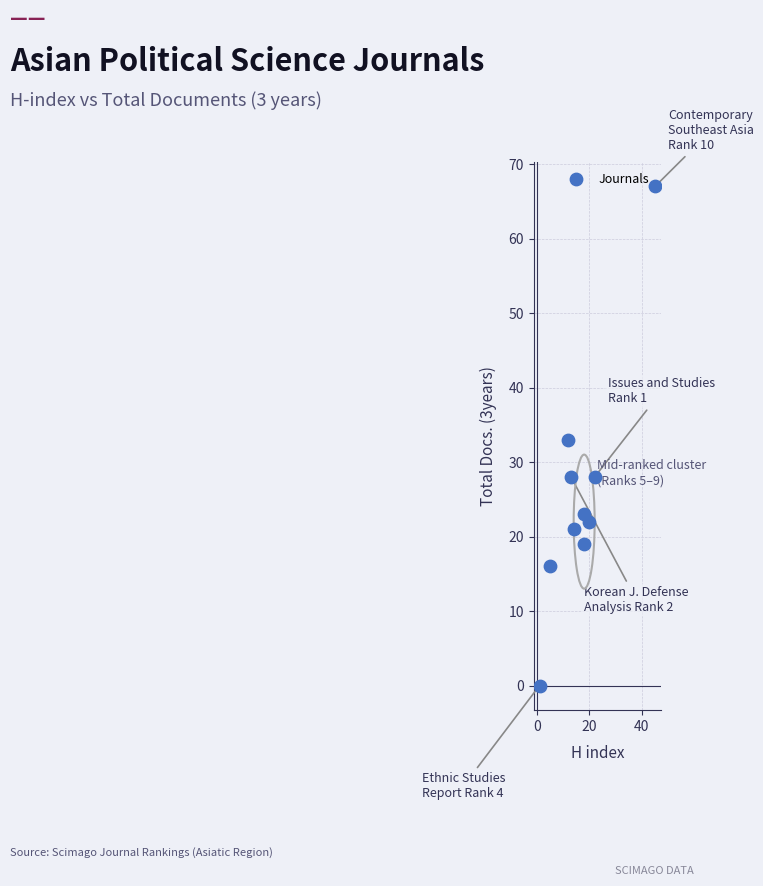

What is the average X value?

17